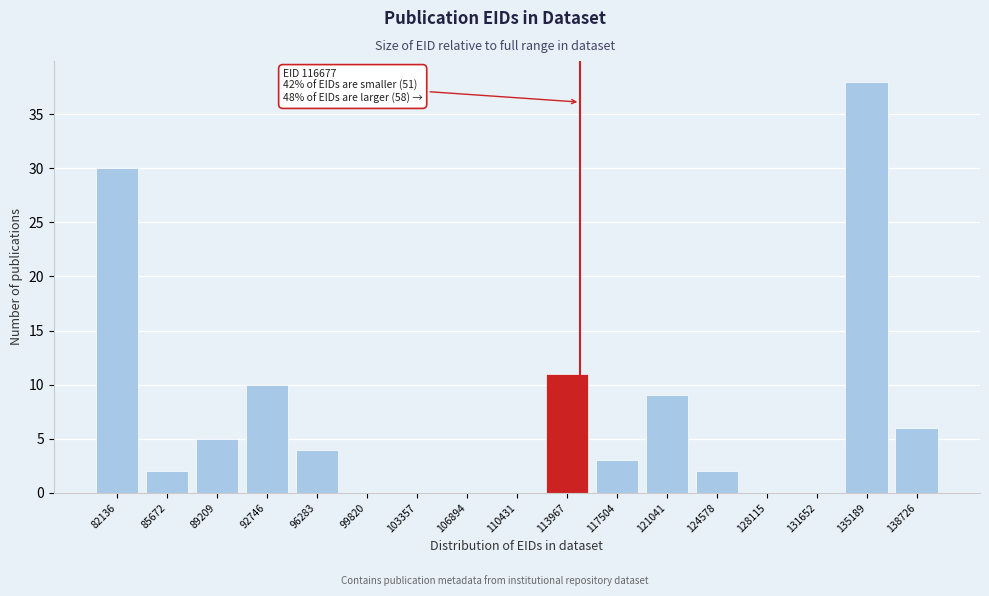

Reading left to right, list all the values displayed in this chart.

82136=30	85672=2	89209=5	92746=10	96283=4	99820=0	103357=0	106894=0	110431=0	113967=11	117504=3	121041=9	124578=2	128115=0	131652=0	135189=38	138726=6